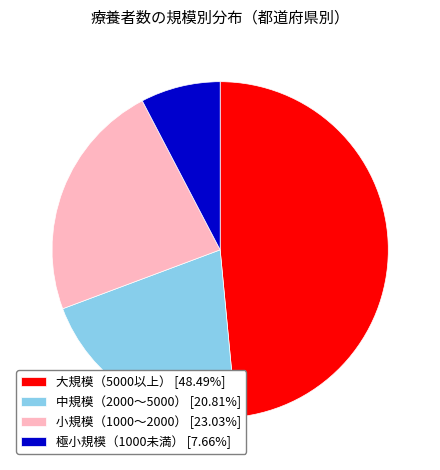

Combined, do 大規模（5000以上） [48.49%] and 極小規模（1000未満） [7.66%] account for over 50%?

Yes